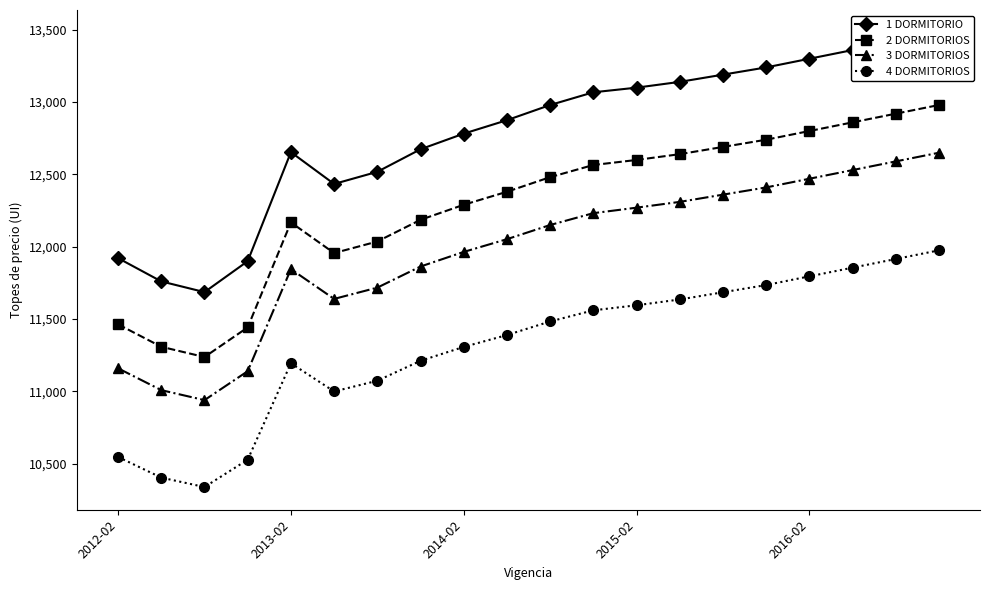

At which category does 2 DORMITORIOS reach its first local peak?

2013-02